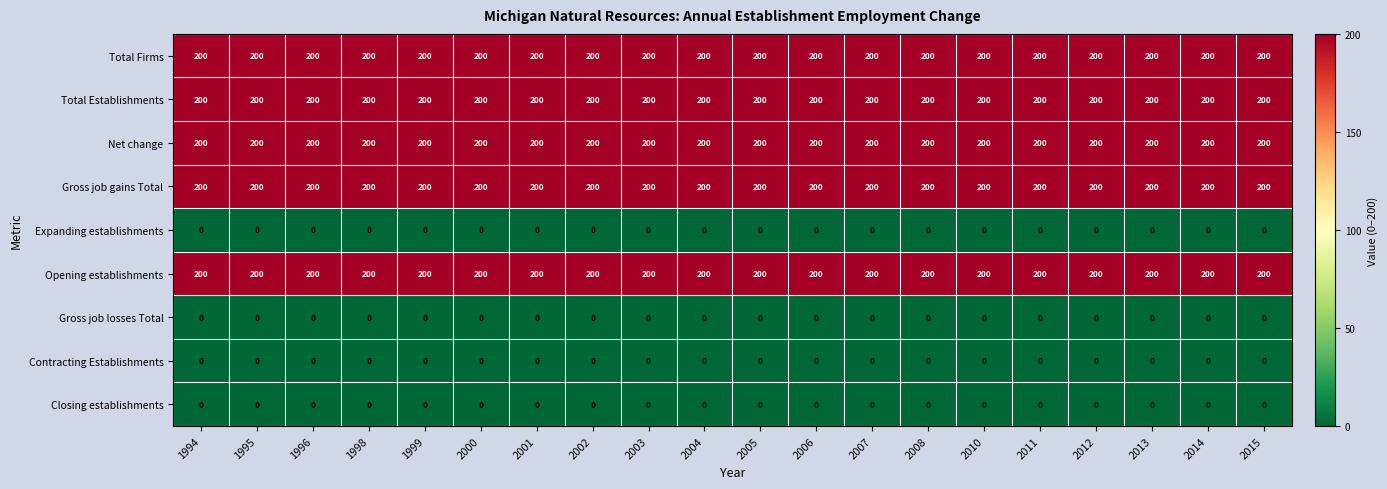

At how many categories does at least one series exceed 194?

20